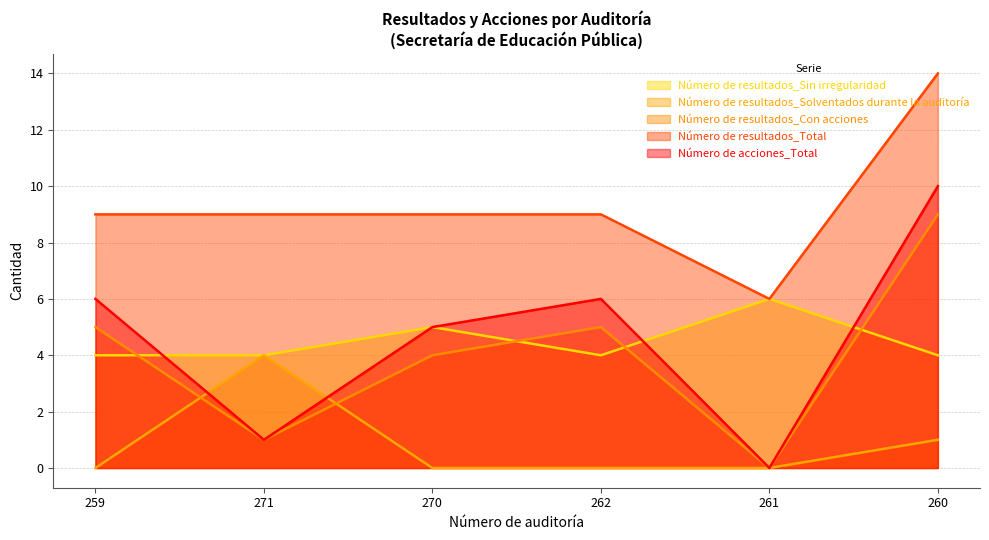

Which series has the widest spread of values?

Número de acciones_Total